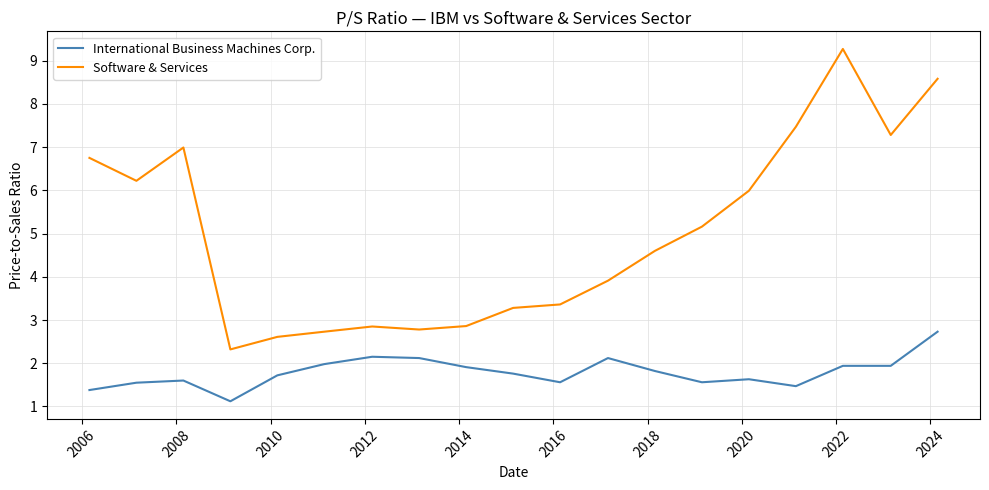

True or false: International Business Machines Corp. and Software & Services cross at least once.

False